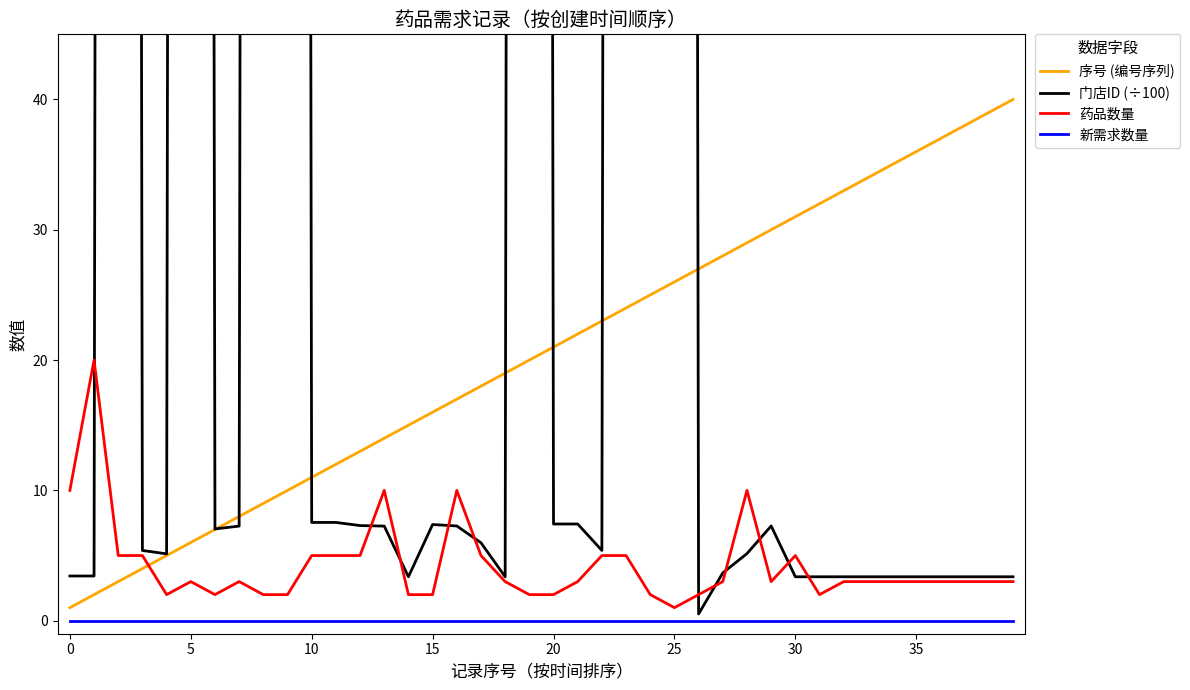

At which label does 药品数量 reach its minimum?

25